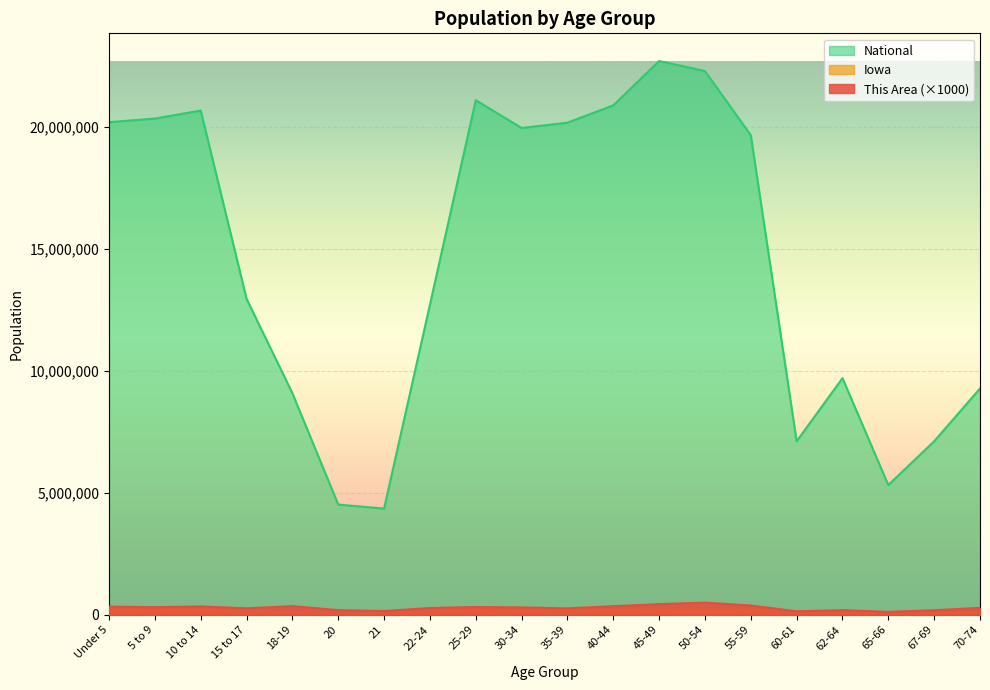

What is the spread (max minus min) of values at 20?

4471902